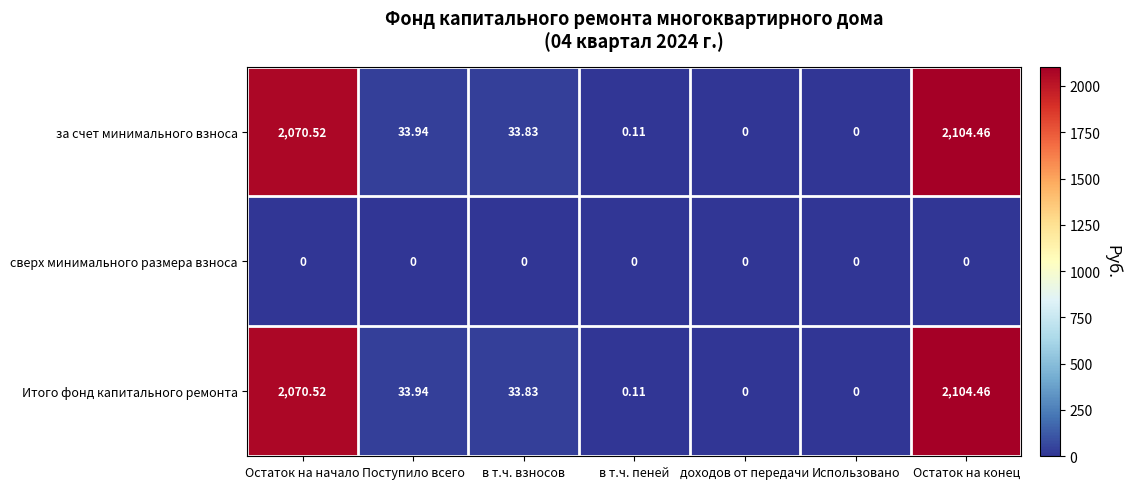

Where is за счет минимального взноса nearest to the value 1052?

Поступило всего